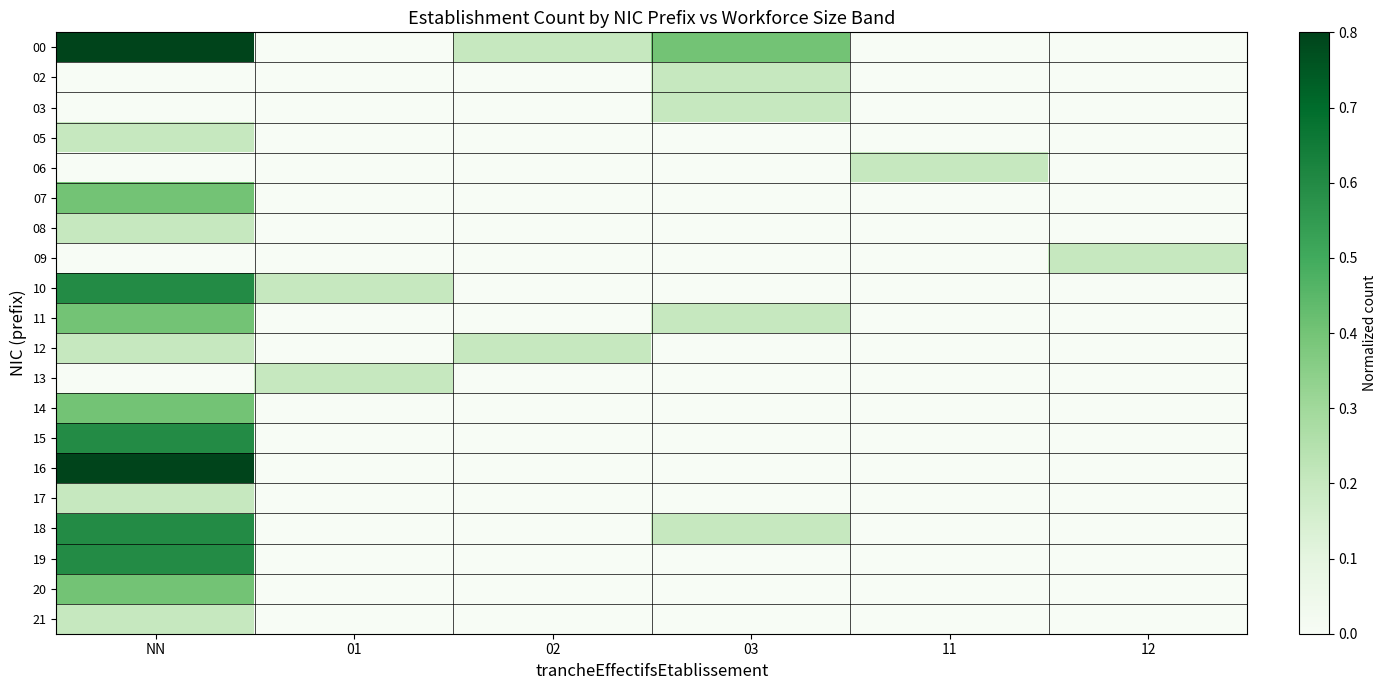

Between 02 and 03, which series saw the biggest shift?

00